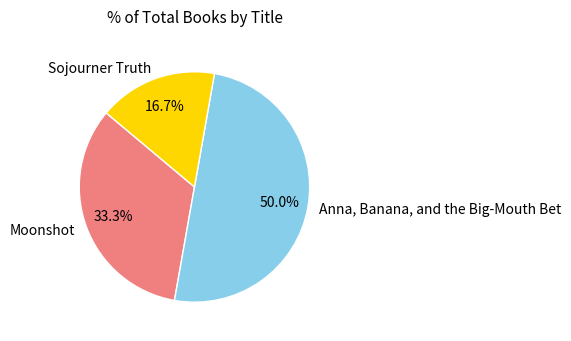

Rank the categories by value from lowest to highest.

Sojourner Truth, Moonshot, Anna, Banana, and the Big-Mouth Bet